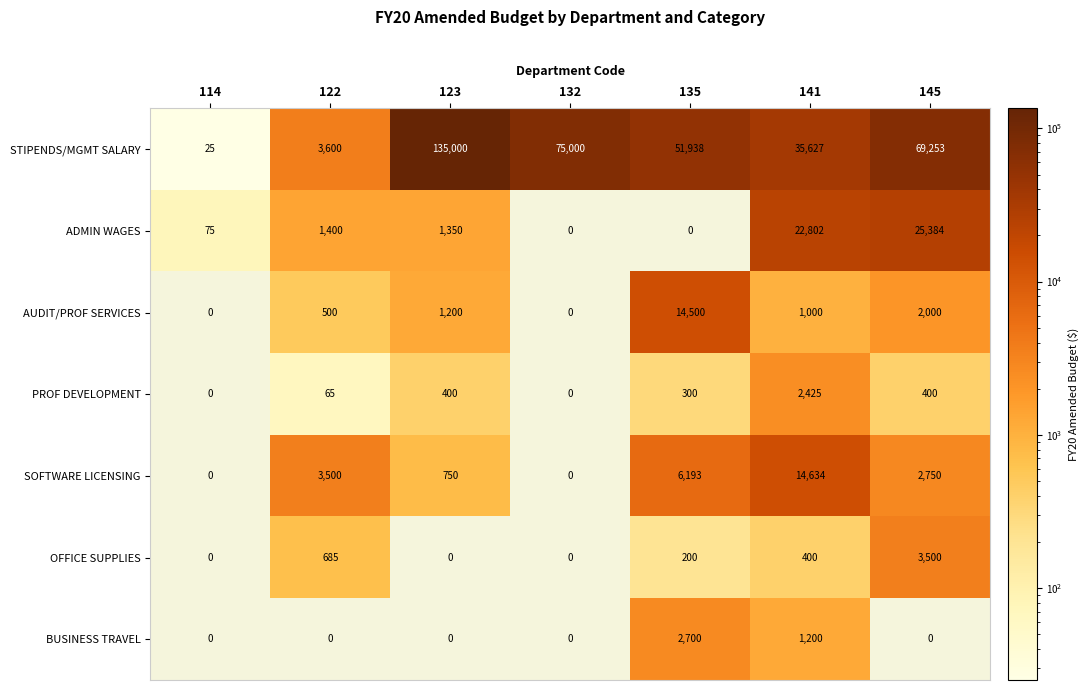

How many data points does each series have?

7